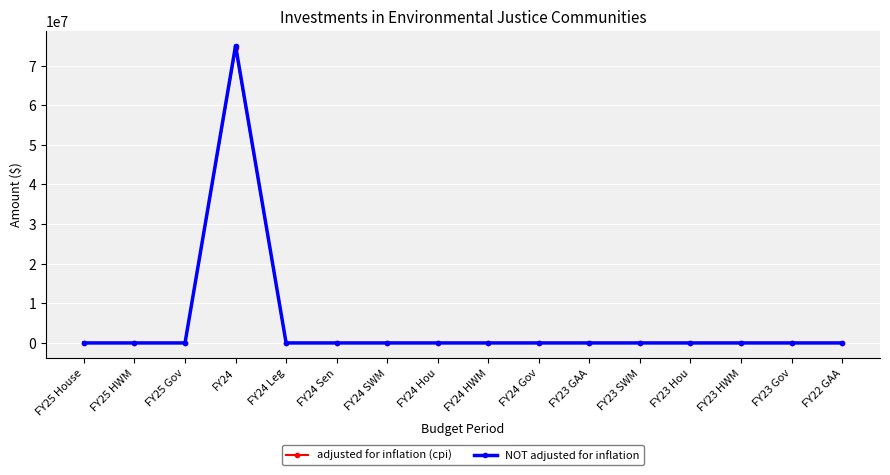

What is the maximum value shown in the chart?

75000000